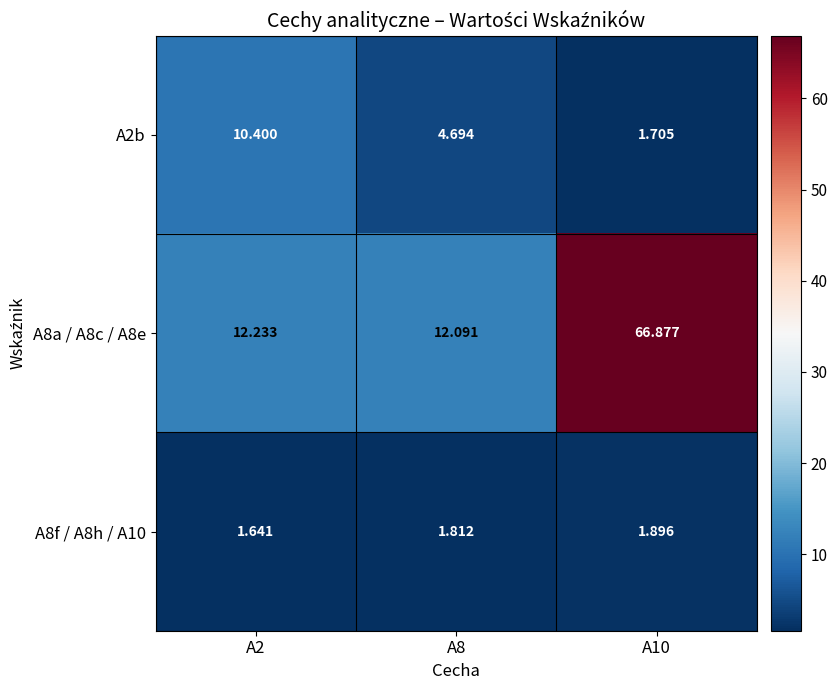

Between A8 and A2, which is larger?

A2